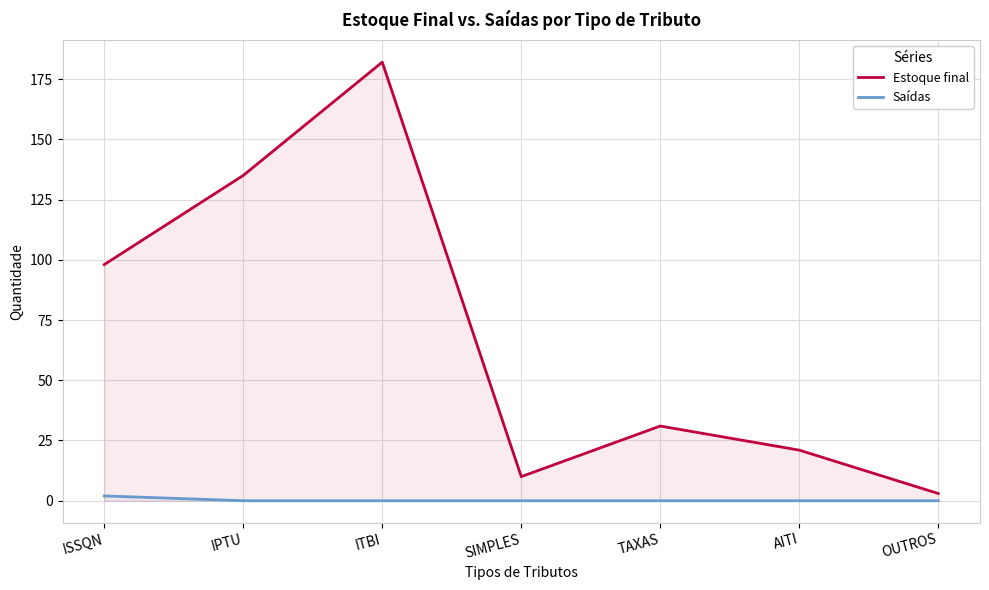

What is the greatest value displayed?

182